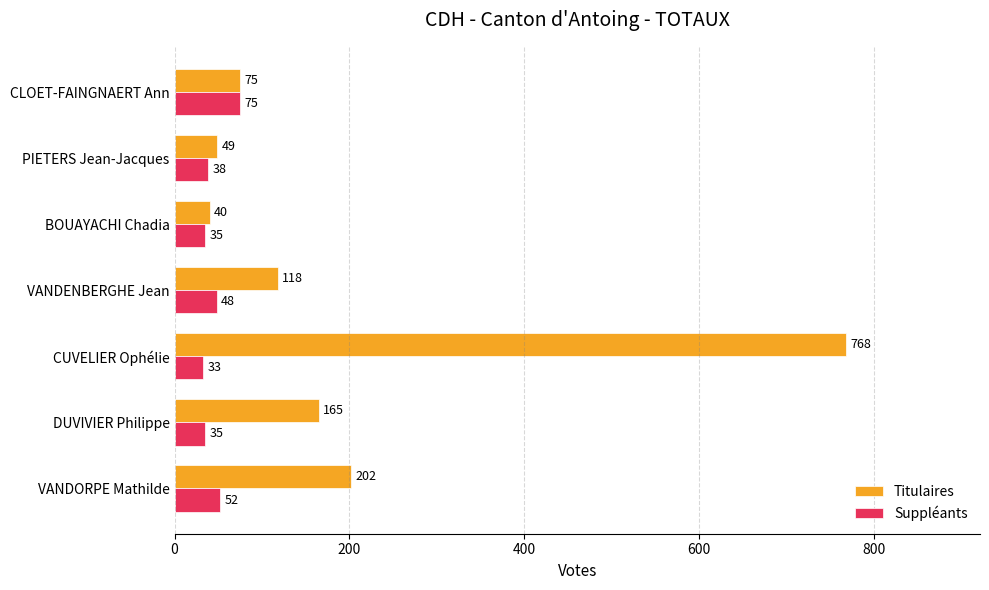

At how many categories does at least one series exceed 539?

1